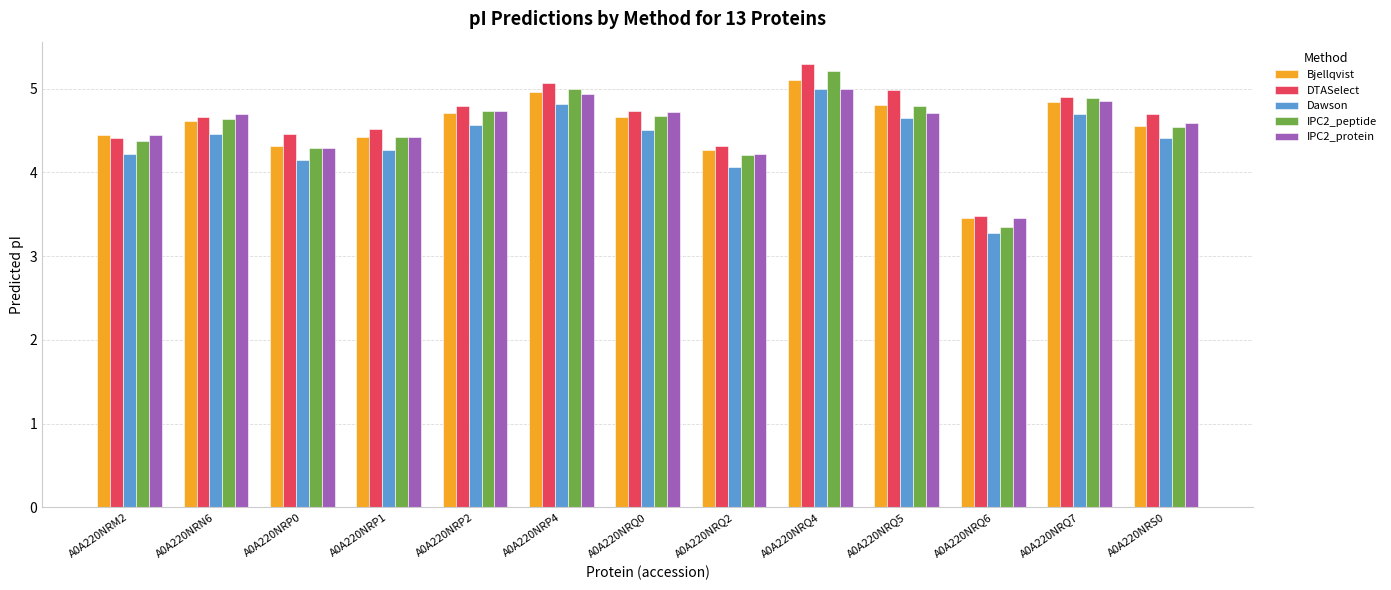

How many data points in DTASelect are less than 4?

1